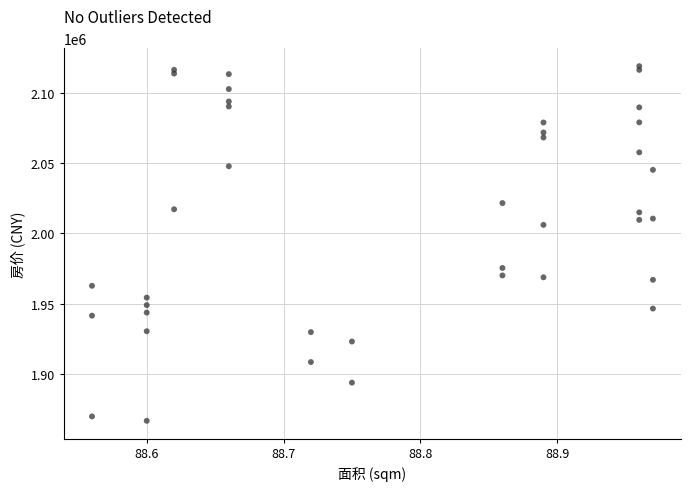

What Y value in the scatter plot is closest to 1992830?

2006081